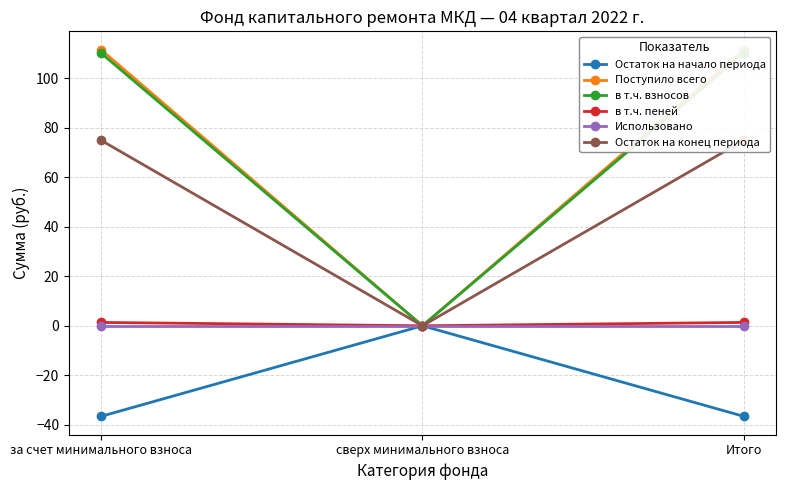

What is the spread (max minus min) of values at Итого?

148.2